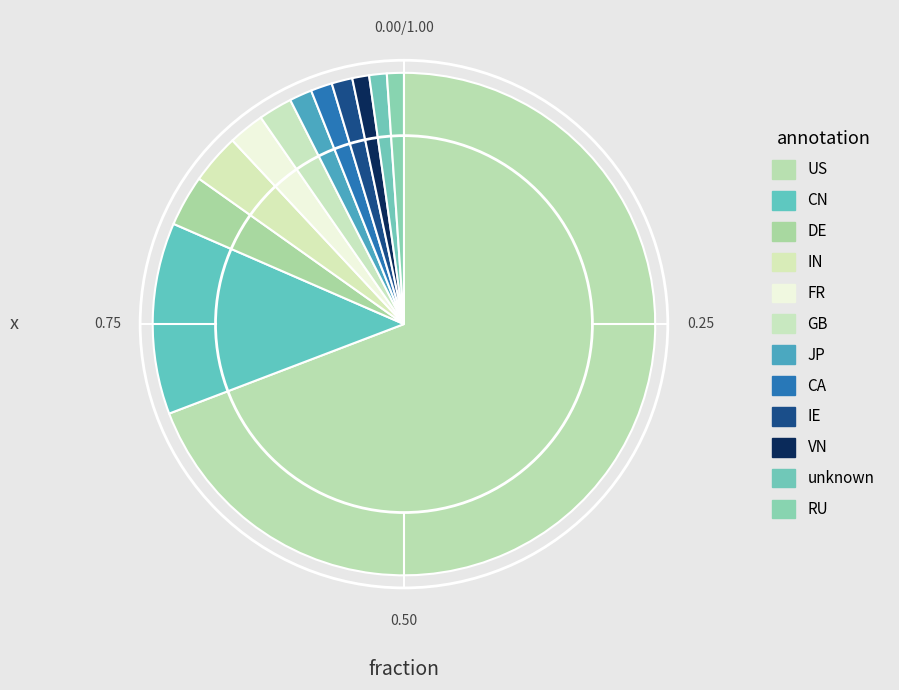

Rank the categories by value from highest to lowest.

US, CN, DE, IN, FR, GB, JP, CA, IE, unknown, RU, VN